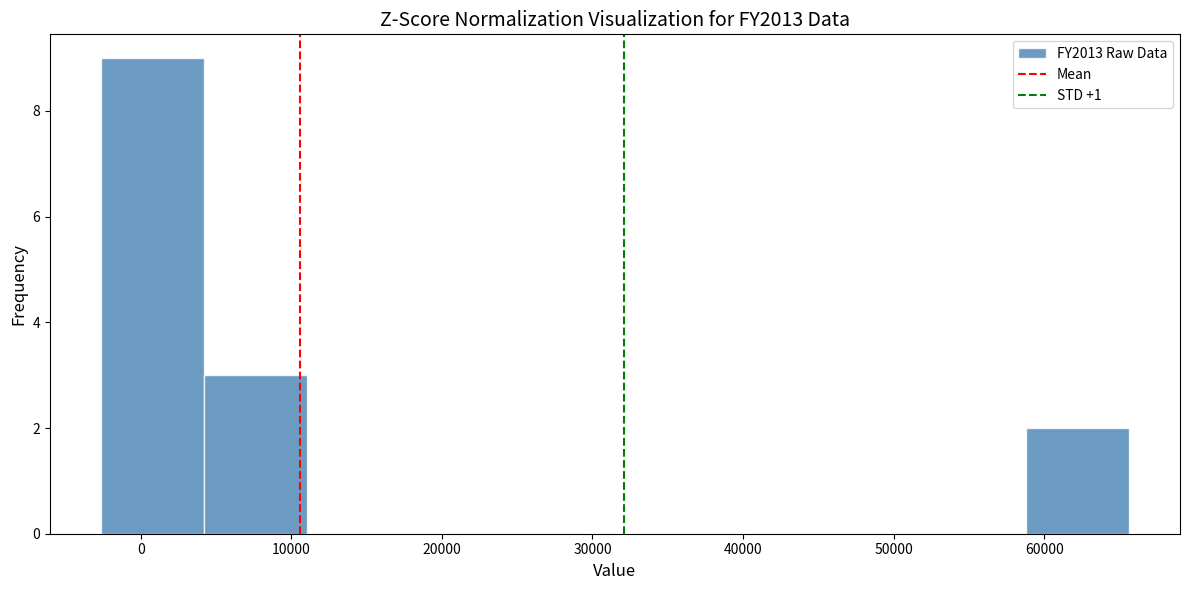

Reading left to right, transcribe this chart: for each bar, give the range it covers on the x-axis and its height. Neither the bar edges nor the heights are printed on the chart, so give them approximately, as read against the axes.

-3000 to 4000: 9
4000 to 11000: 3
11000 to 18000: 0
18000 to 25000: 0
25000 to 31000: 0
31000 to 38000: 0
38000 to 45000: 0
45000 to 52000: 0
52000 to 59000: 0
59000 to 66000: 2